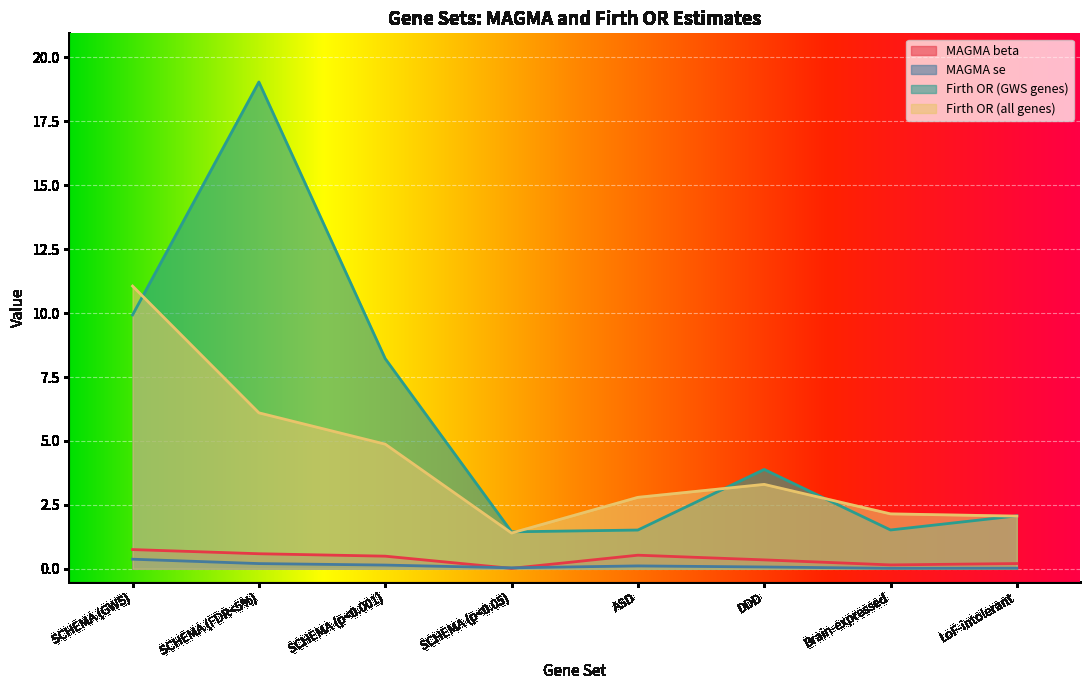

How many lines are shown in the chart?

4